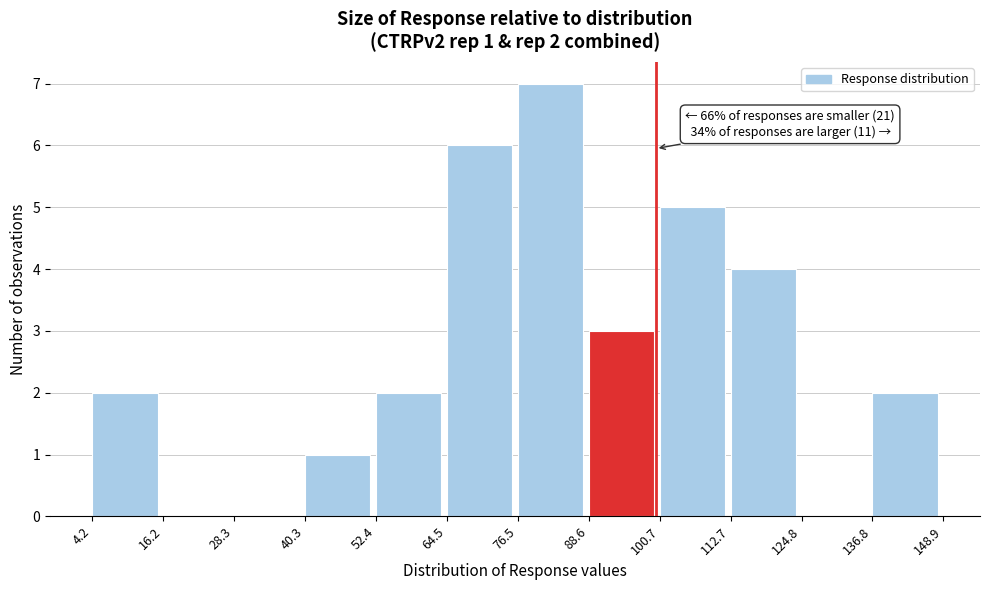

Over which range of the x-axis is the bar tallest?

76.5 to 88.6